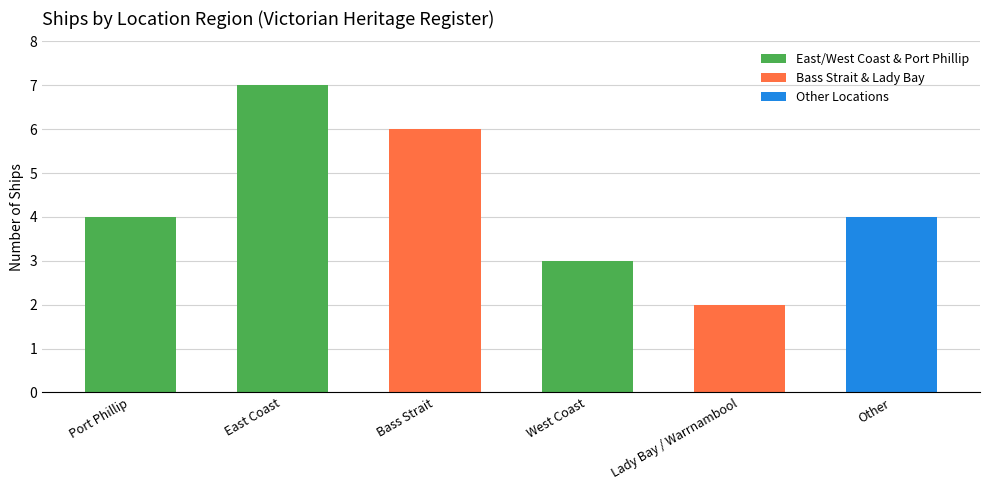

Reading left to right, transcribe all the data shown in this chart.

East/West Coast & Port Phillip: Port Phillip=4	East Coast=7	Bass Strait=0	West Coast=3	Lady Bay / Warrnambool=0	Other=0
Bass Strait & Lady Bay: Port Phillip=0	East Coast=0	Bass Strait=6	West Coast=0	Lady Bay / Warrnambool=2	Other=0
Other Locations: Port Phillip=0	East Coast=0	Bass Strait=0	West Coast=0	Lady Bay / Warrnambool=0	Other=4